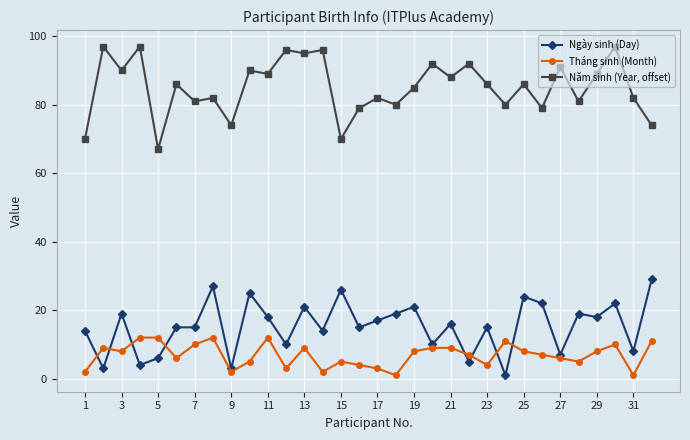

At how many categories does at least one series exceed 87?

14